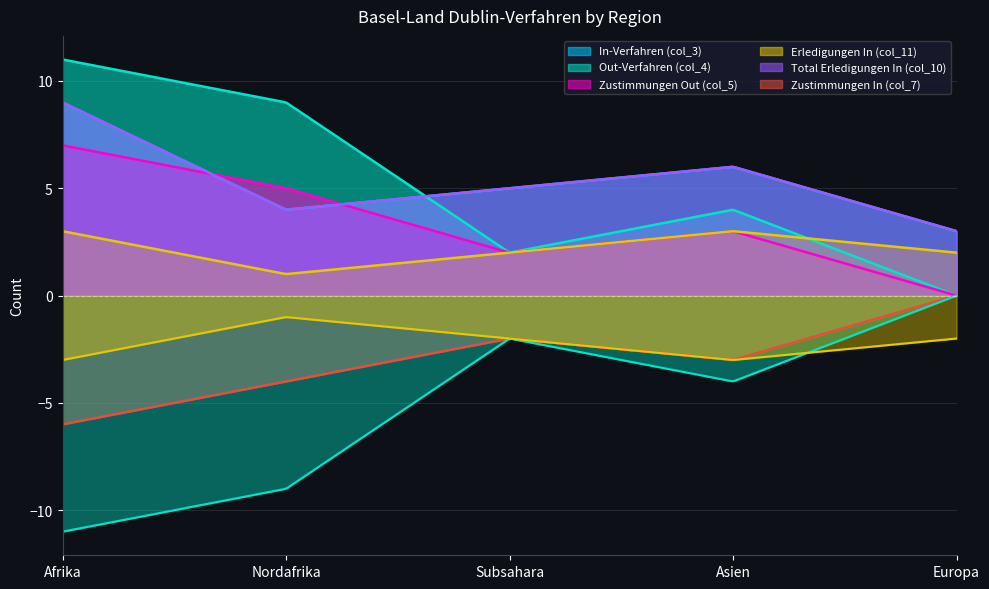

Between which two adjacent categories do Zustimmungen Out (col_5) and Total Erledigungen In (col_10) first intersect?

Afrika and Nordafrika